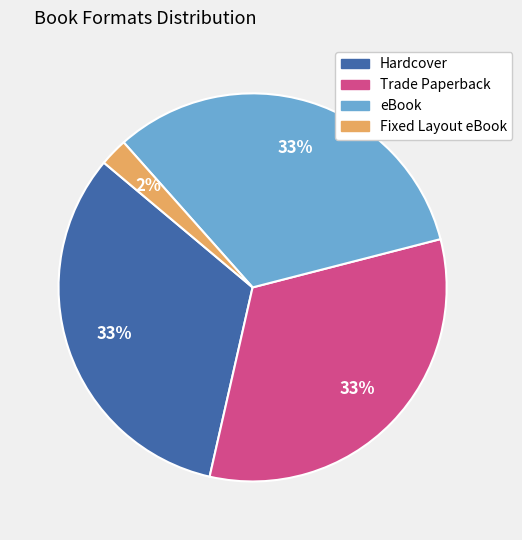

To the nearest percent, what portion does Fixed Layout eBook represent?

2%